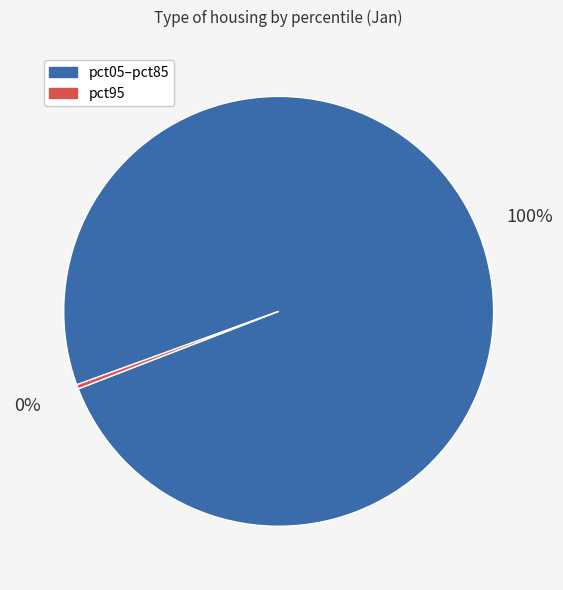

Rank the categories by value from lowest to highest.

pct95, pct05–pct85